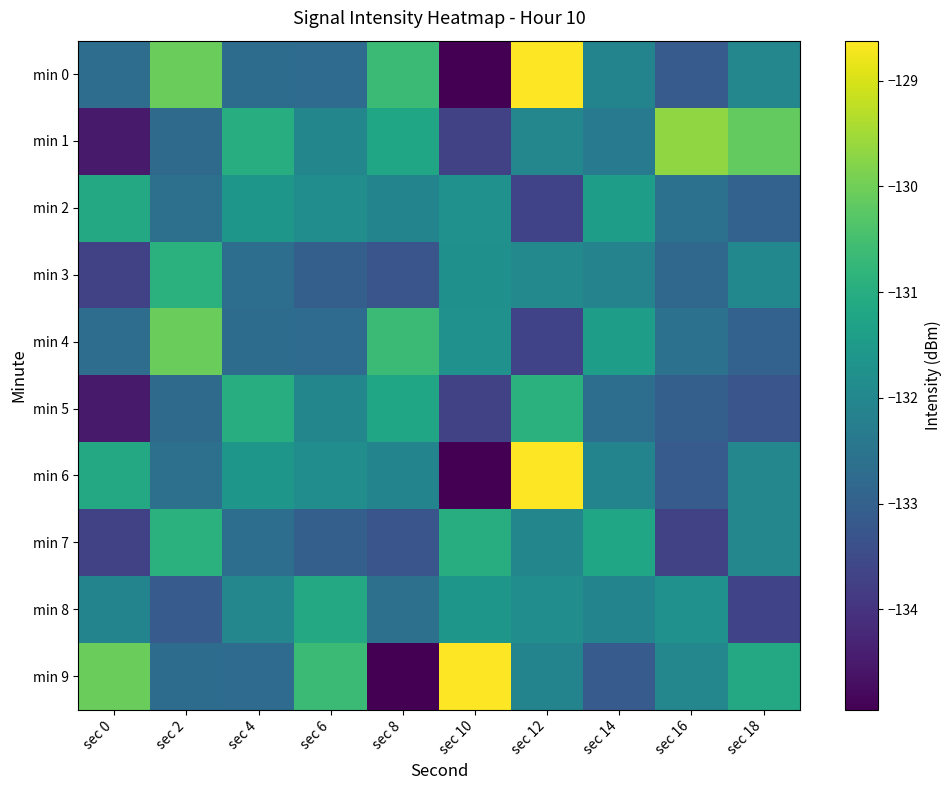

At how many categories does at least one series exceed -131?

8